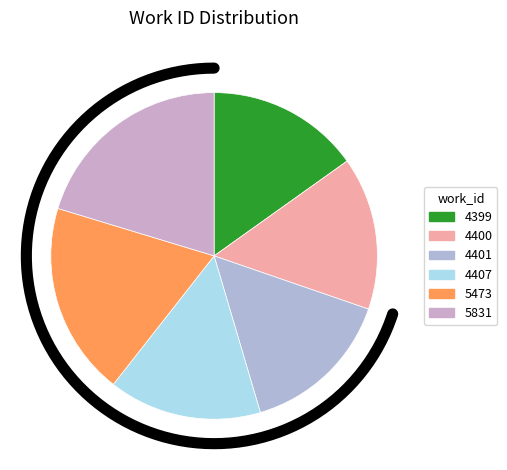

Is it true that 5473 is 19% of the pie?

True